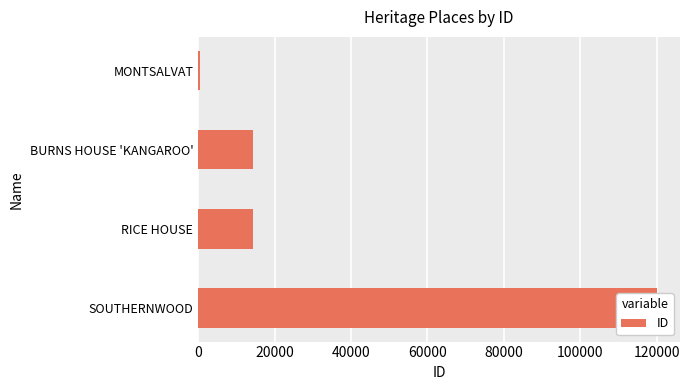

How many values are below 14272?

2